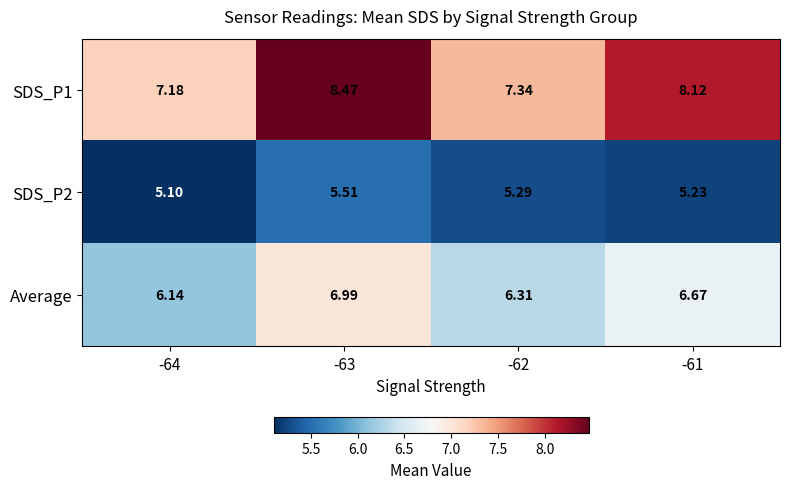

Is the value of SDS_P1 at -61 greater than the value of Average at -64?

Yes